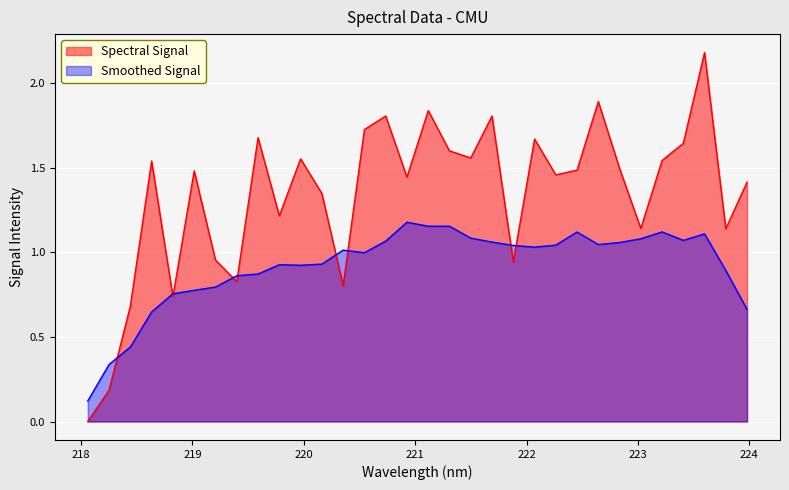

At which category does the data reach its first local peak?

218.6332